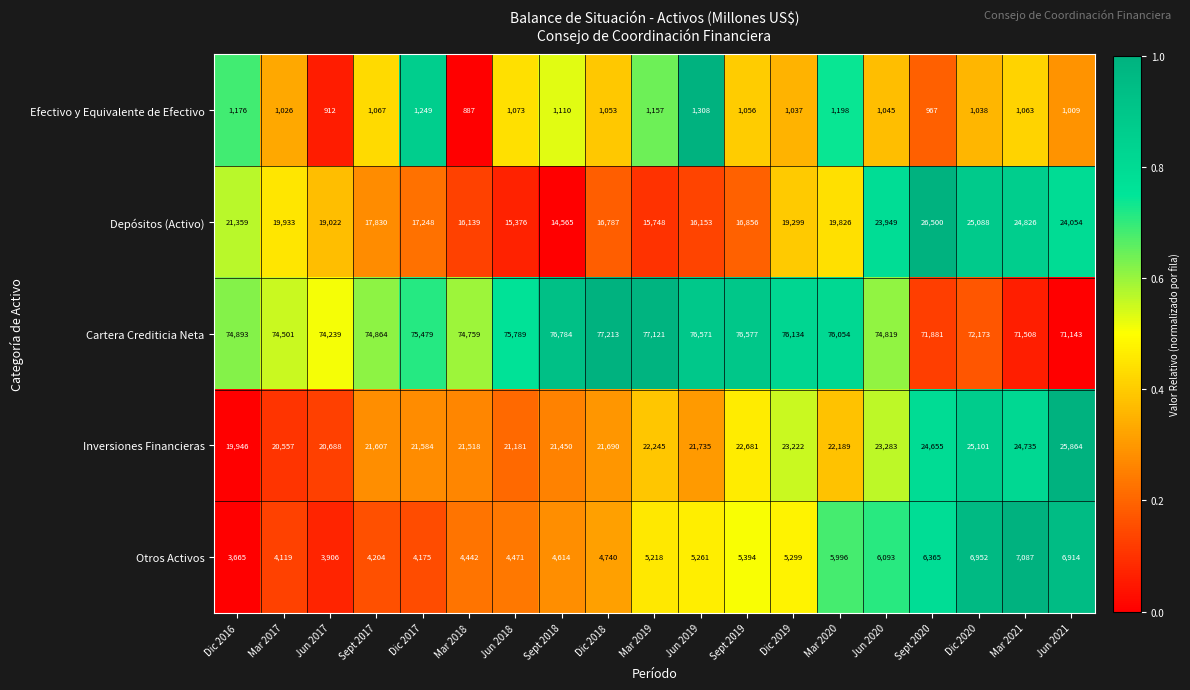

What value does the Cartera Crediticia Neta series have at Sept 2018, to the nearest 50?

76800